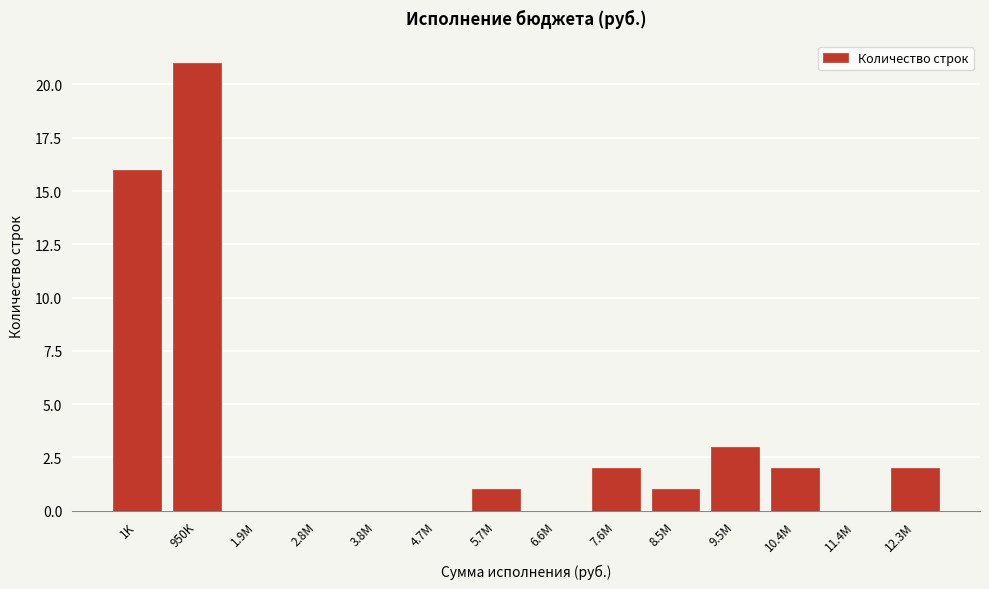

Reading right to left, what are all the values shown in this chart?

12.3M=2	11.4M=0	10.4M=2	9.5M=3	8.5M=1	7.6M=2	6.6M=0	5.7M=1	4.7M=0	3.8M=0	2.8M=0	1.9M=0	950K=21	1K=16